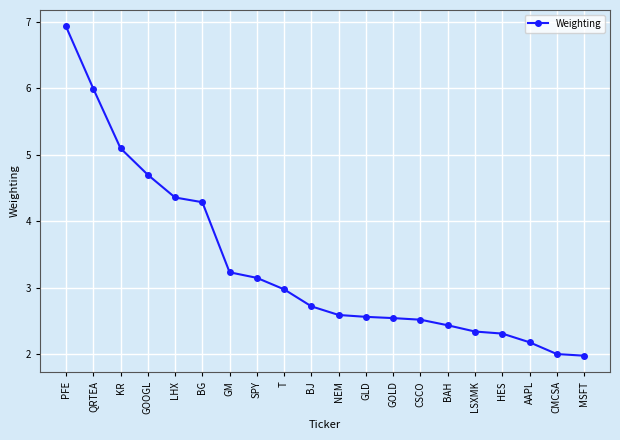

True or false: the data shows 6.9 at PFE.

True